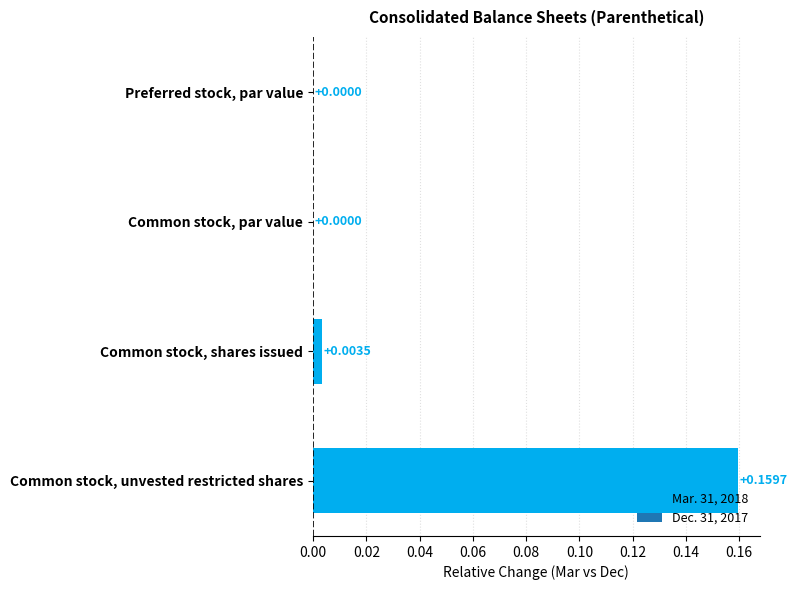

At which category does the chart reach its peak across all series?

Common stock, unvested restricted shares